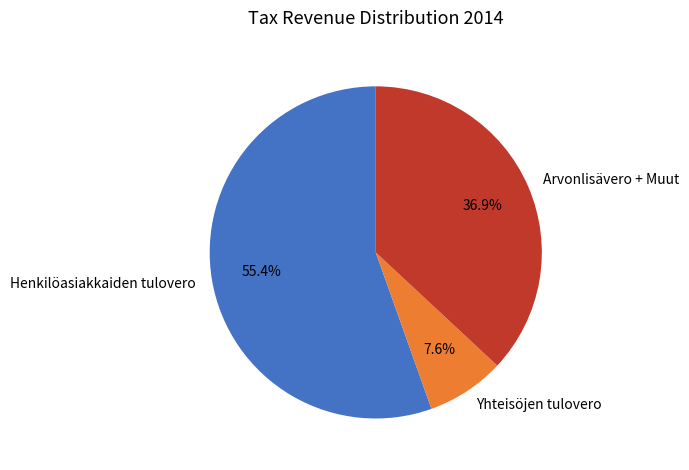

Between Arvonlisävero + Muut and Yhteisöjen tulovero, which is larger?

Arvonlisävero + Muut